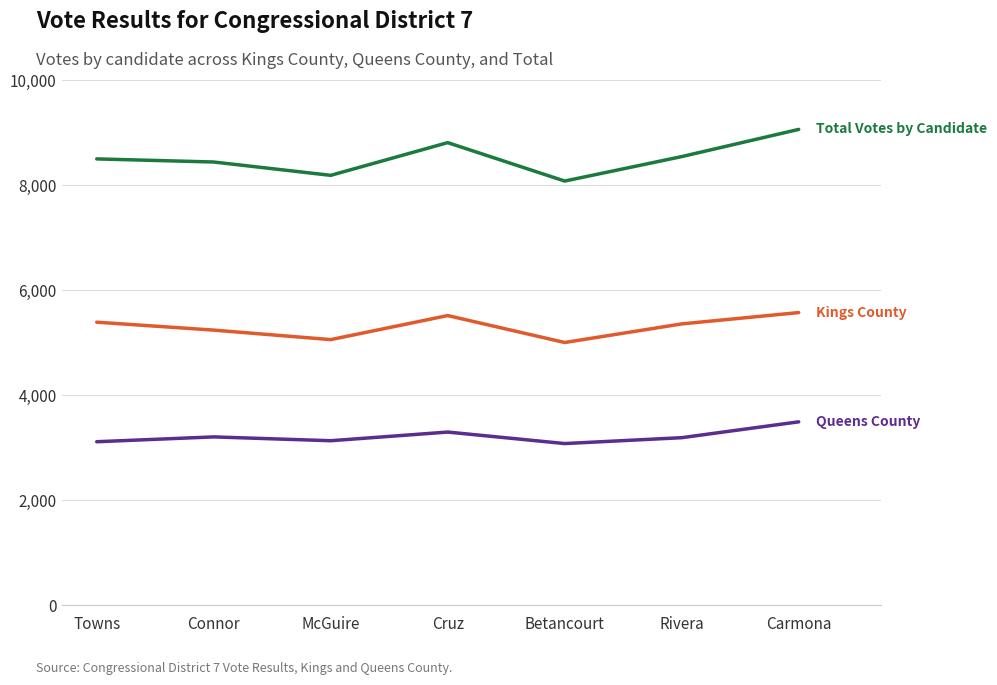

What is the minimum value shown in the chart?

3075